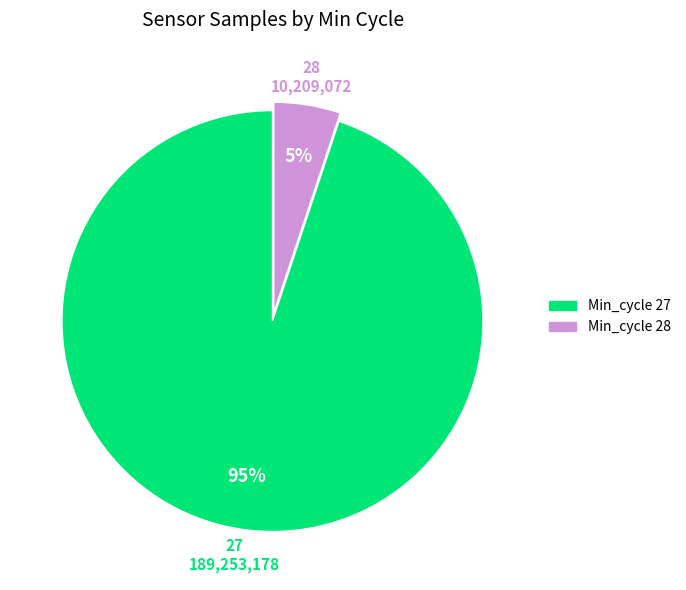

To the nearest percent, what is the difference between the largest and smallest slice percentages?

90%